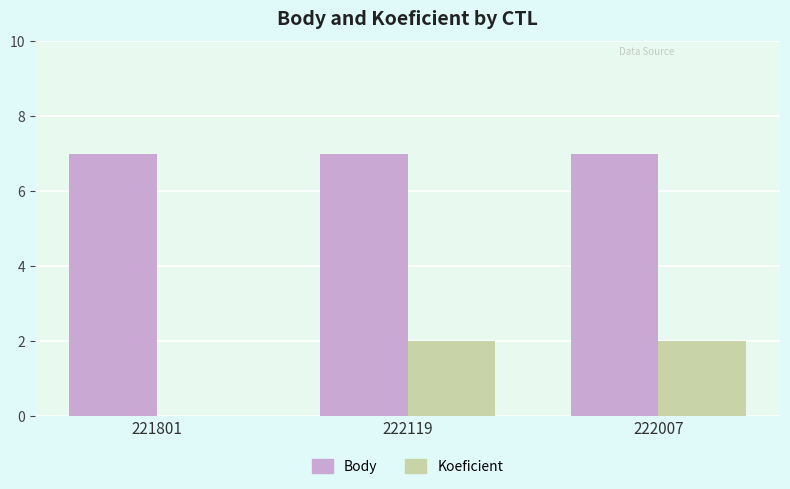

What is the average value of the Koeficient series?

1